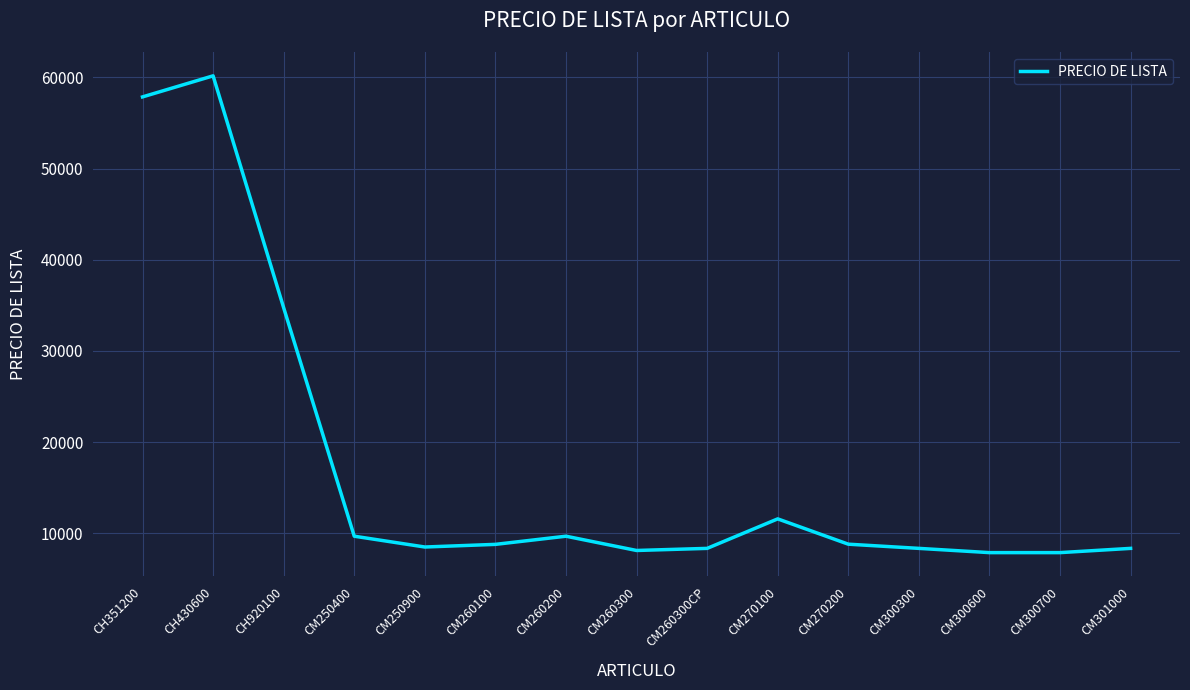

The value at CM270100 is 7313. True or false?

False